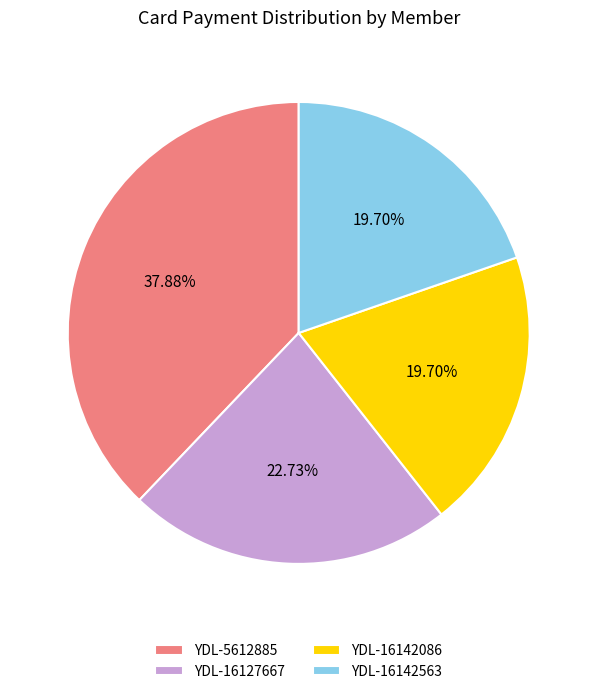

Approximately how many times larger is the value at YDL-16142086 compared to YDL-5612885?

0.5